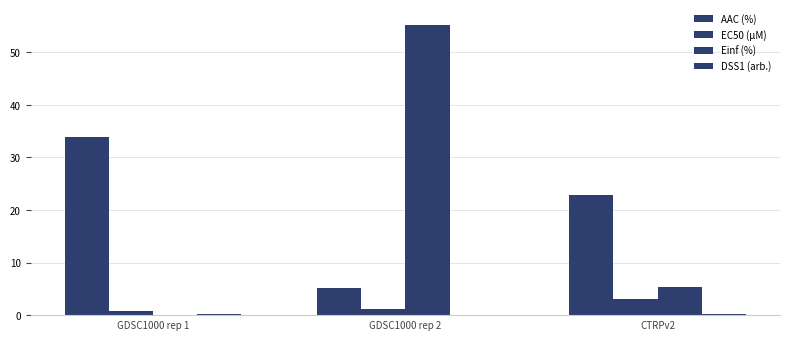

What is the difference between the maximum and minimum values in the Einf (%) series?

55.2